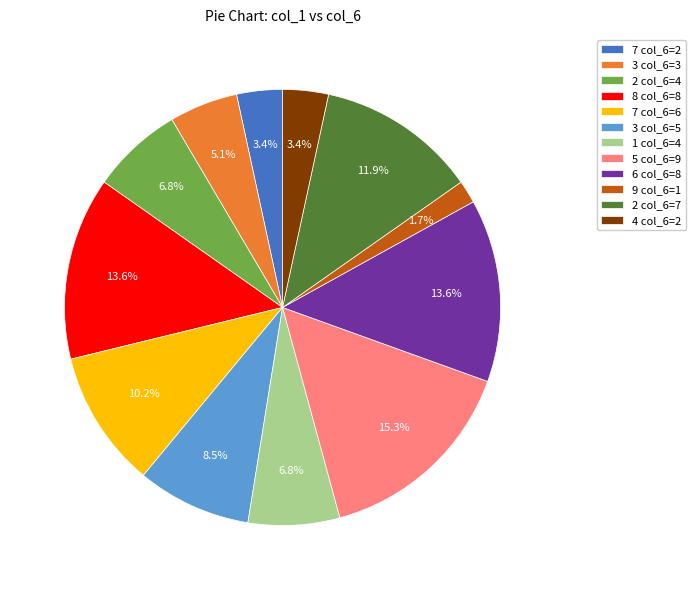

Does 7 col_6=6 represent more than half of the total?

No